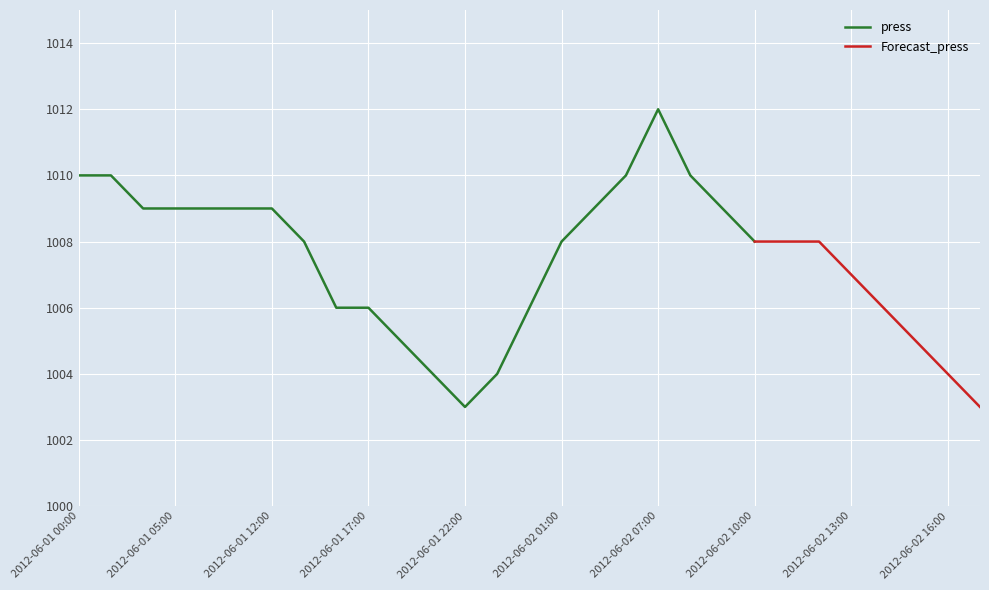

How many interior local valleys (lower than both neighbors) does the data have?

1